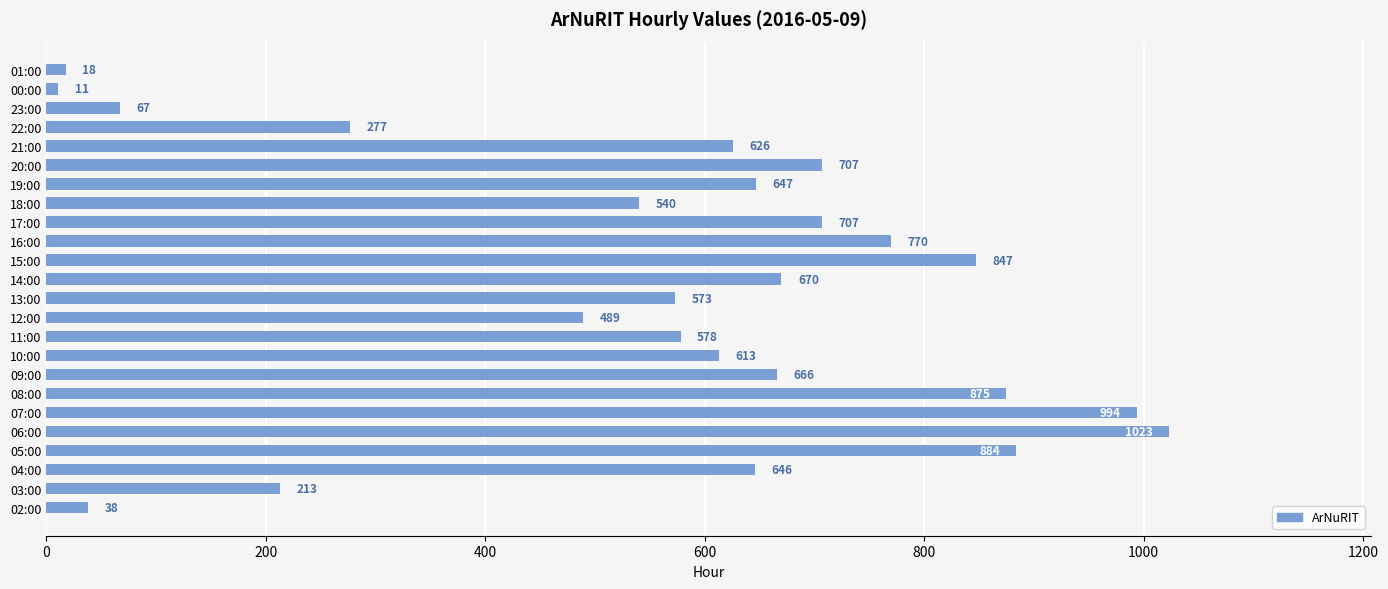

At which label is the value closest to 517?

18:00